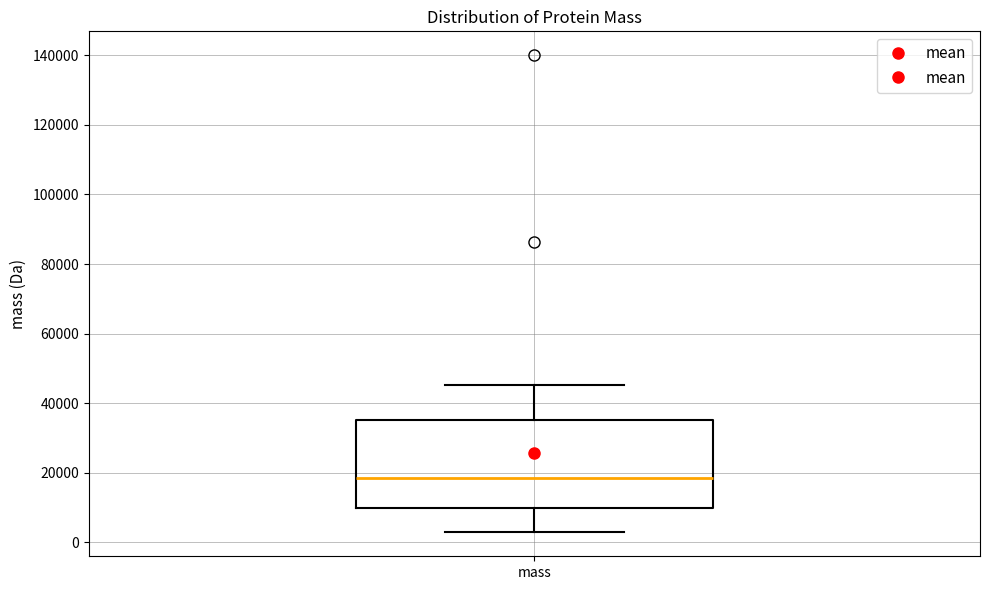

Transcribe this box plot: give where the median line is, the range the box spans, and where the two whiskers end, as read against the y-axis. The values are not printed on the chart, so give them approximately, as read against the axis.

median 18000, box 10000 to 36000, whiskers 2000 to 46000